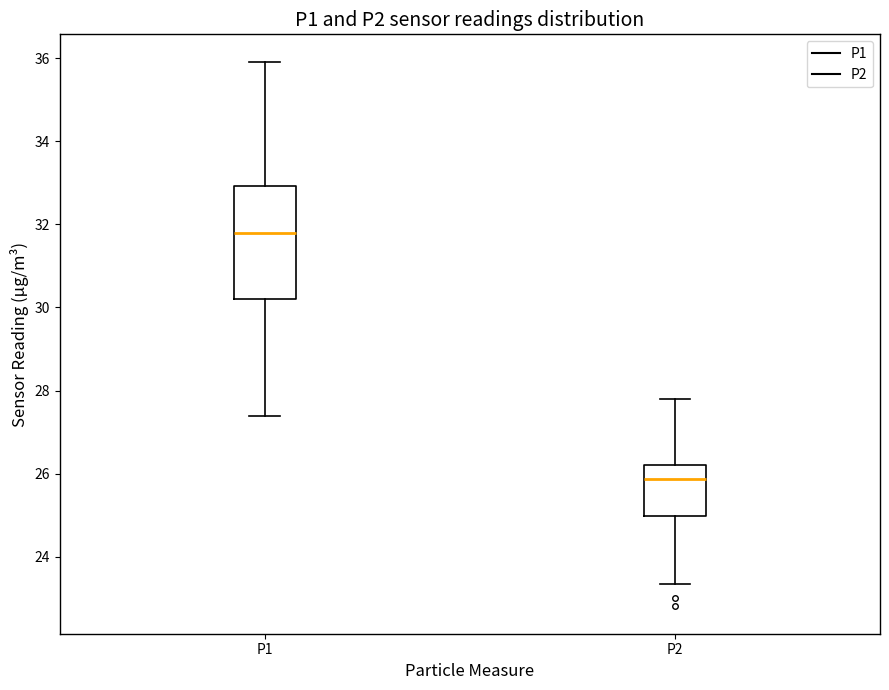

Reading left to right, read every box against the y-axis: the position of its median line, the range the box covers, and the ends of its whiskers. The values are not printed on the chart, so give them approximately, as read against the axis.

P1: median 31.8, box 30.2 to 33.0, whiskers 27.4 to 36.0
P2: median 25.8, box 25.0 to 26.2, whiskers 23.4 to 27.8